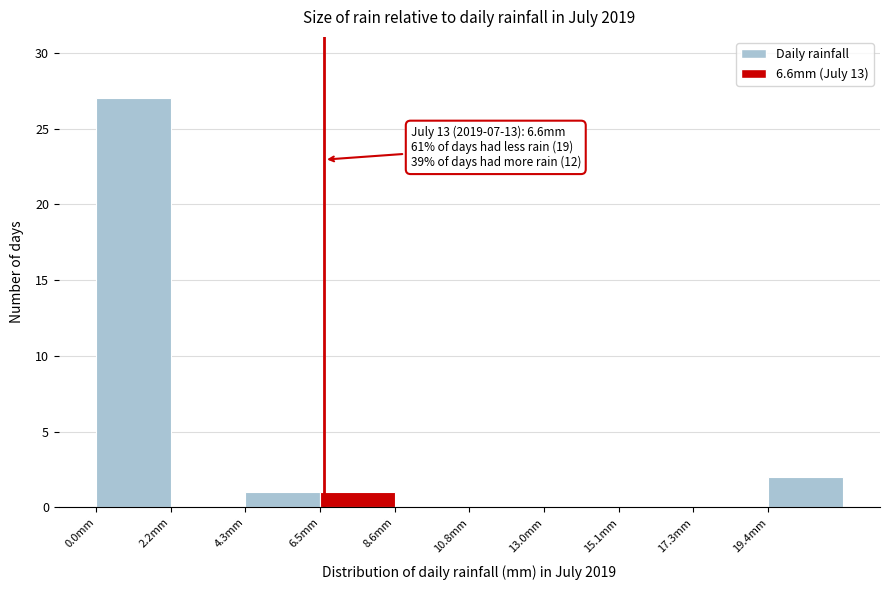

Which range on the x-axis has the tallest bar?

0.0 to 2.0